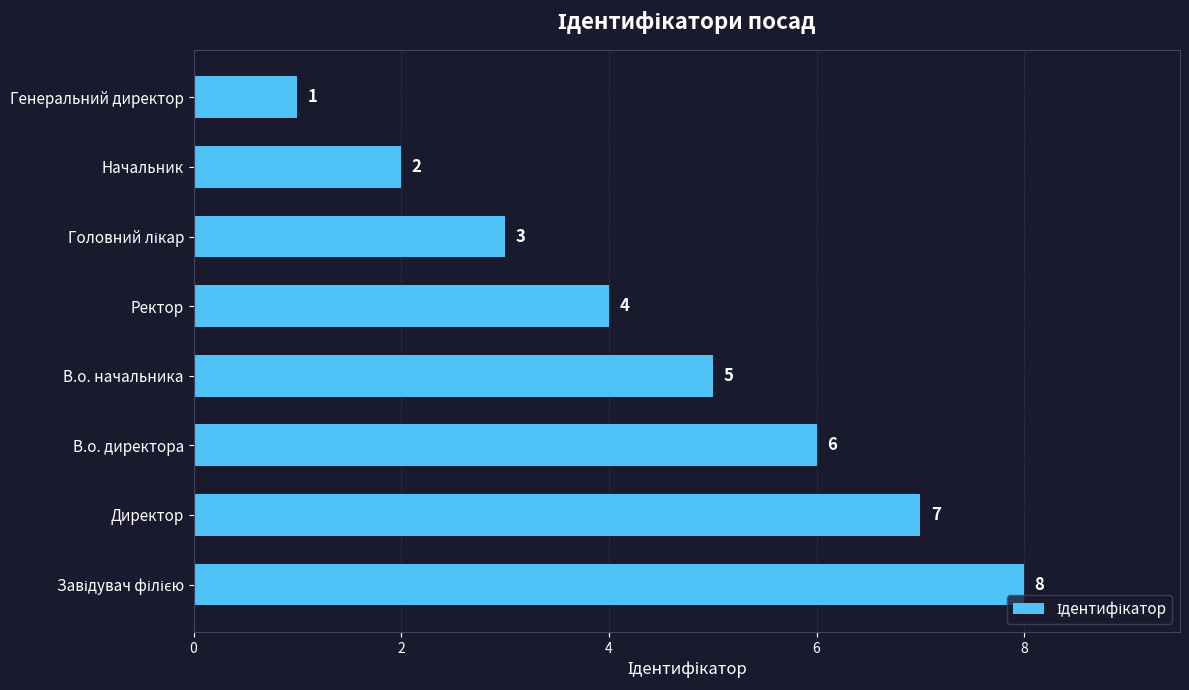

How many values are between 3 and 7?

5